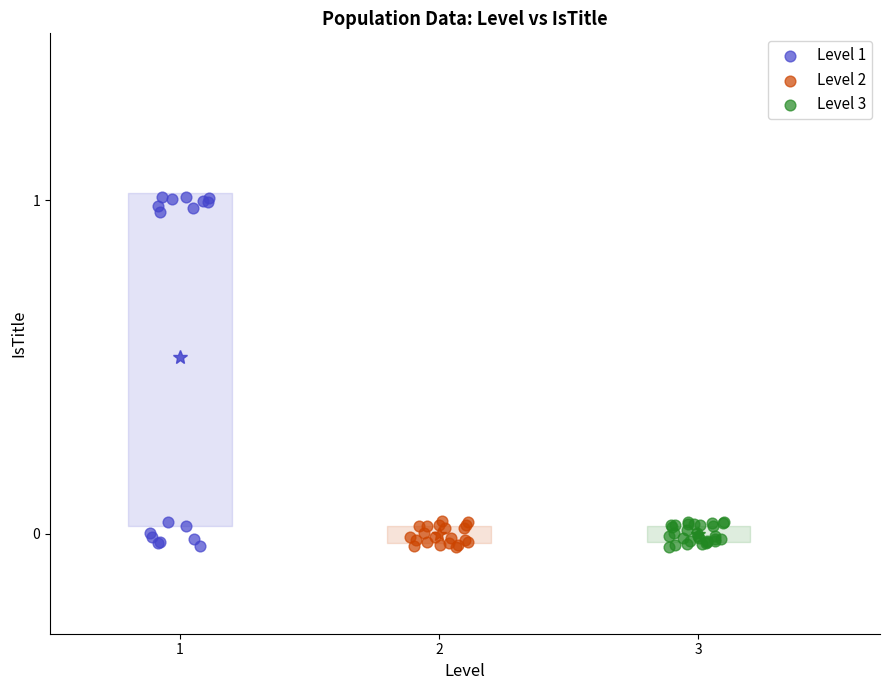

Which series contains the highest Y value?

Level 1